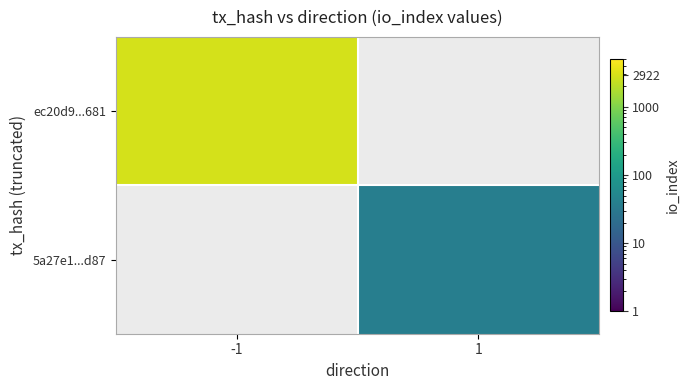

What is the maximum value shown in the chart?

2922.0